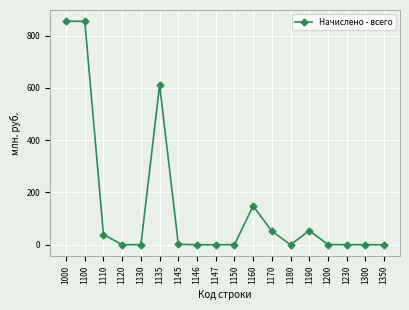

Does the chart display data point markers on the line(s)?

Yes